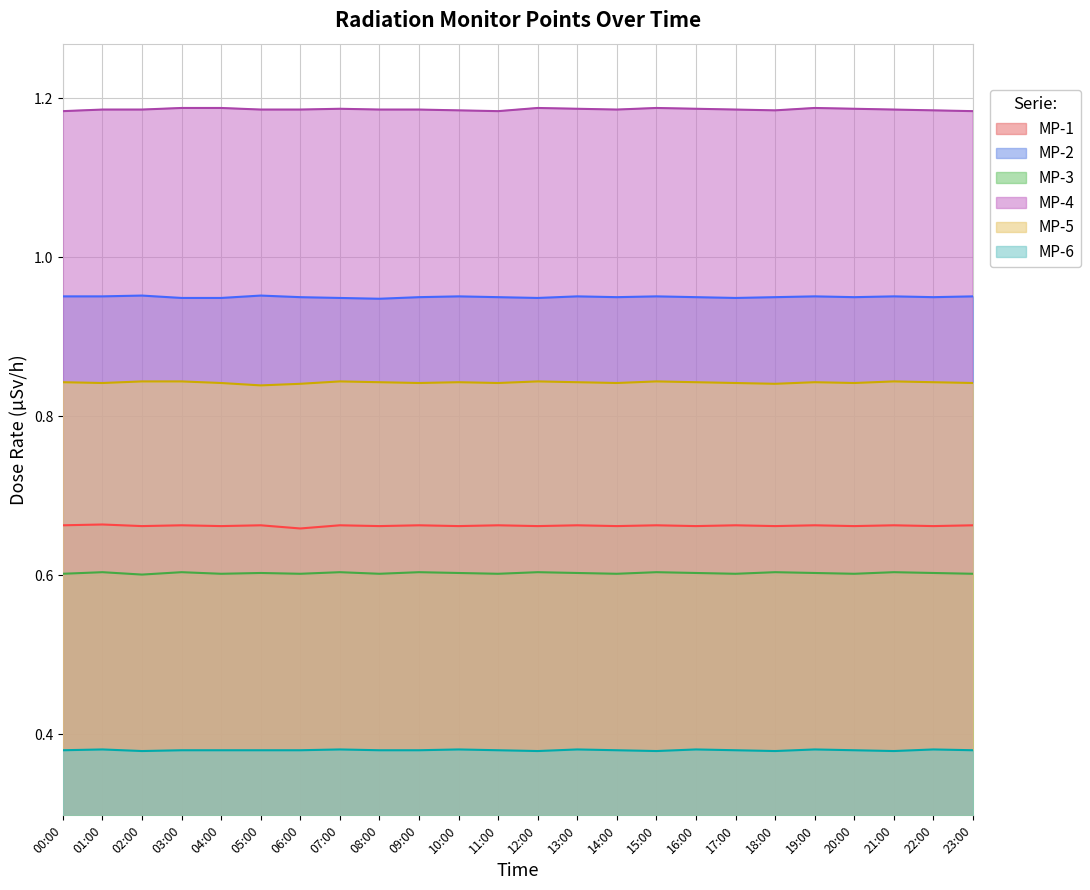

True or false: MP-6 and MP-5 cross at least once.

False